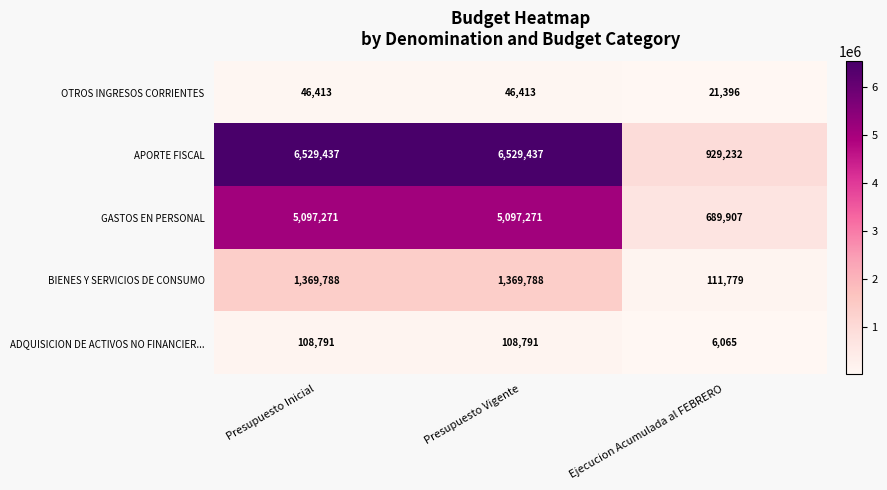

Reading left to right, transcribe all the data shown in this chart.

OTROS INGRESOS CORRIENTES: Presupuesto Inicial=46413	Presupuesto Vigente=46413	Ejecucion Acumulada al FEBRERO=21396
APORTE FISCAL: Presupuesto Inicial=6529437	Presupuesto Vigente=6529437	Ejecucion Acumulada al FEBRERO=929232
GASTOS EN PERSONAL: Presupuesto Inicial=5097271	Presupuesto Vigente=5097271	Ejecucion Acumulada al FEBRERO=689907
BIENES Y SERVICIOS DE CONSUMO: Presupuesto Inicial=1369788	Presupuesto Vigente=1369788	Ejecucion Acumulada al FEBRERO=111779
ADQUISICION DE ACTIVOS NO FINANCIER...: Presupuesto Inicial=108791	Presupuesto Vigente=108791	Ejecucion Acumulada al FEBRERO=6065